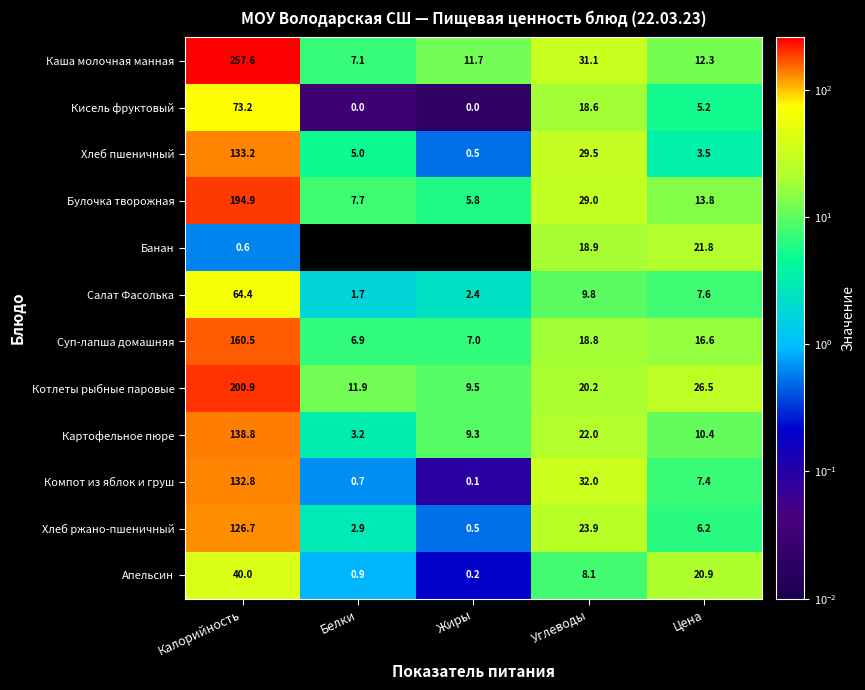

What is the difference between the Суп-лапша домашняя values at Углеводы and Белки?

11.9